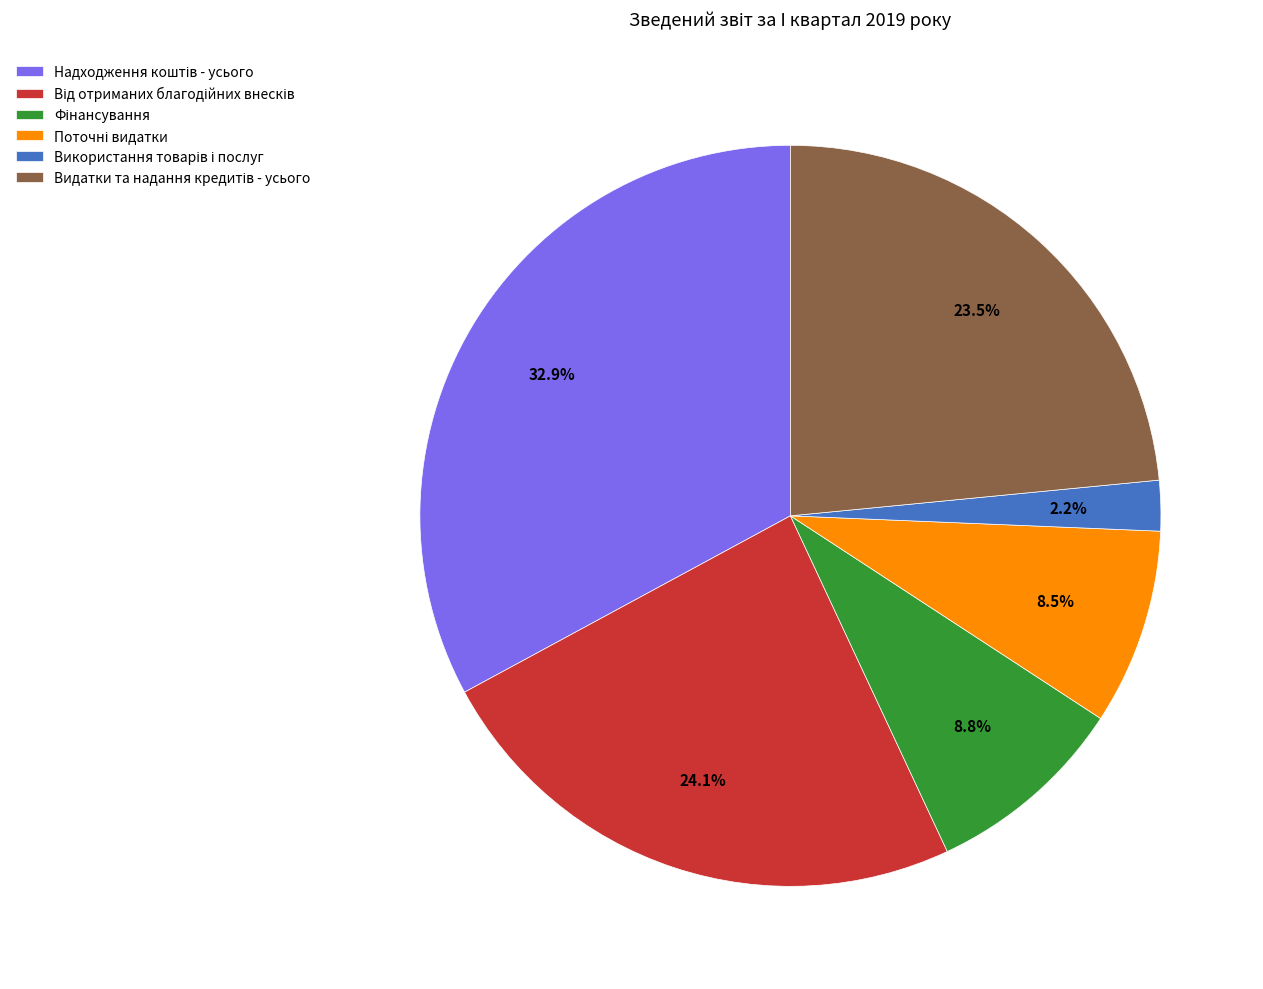

Is there a majority slice in this chart?

No